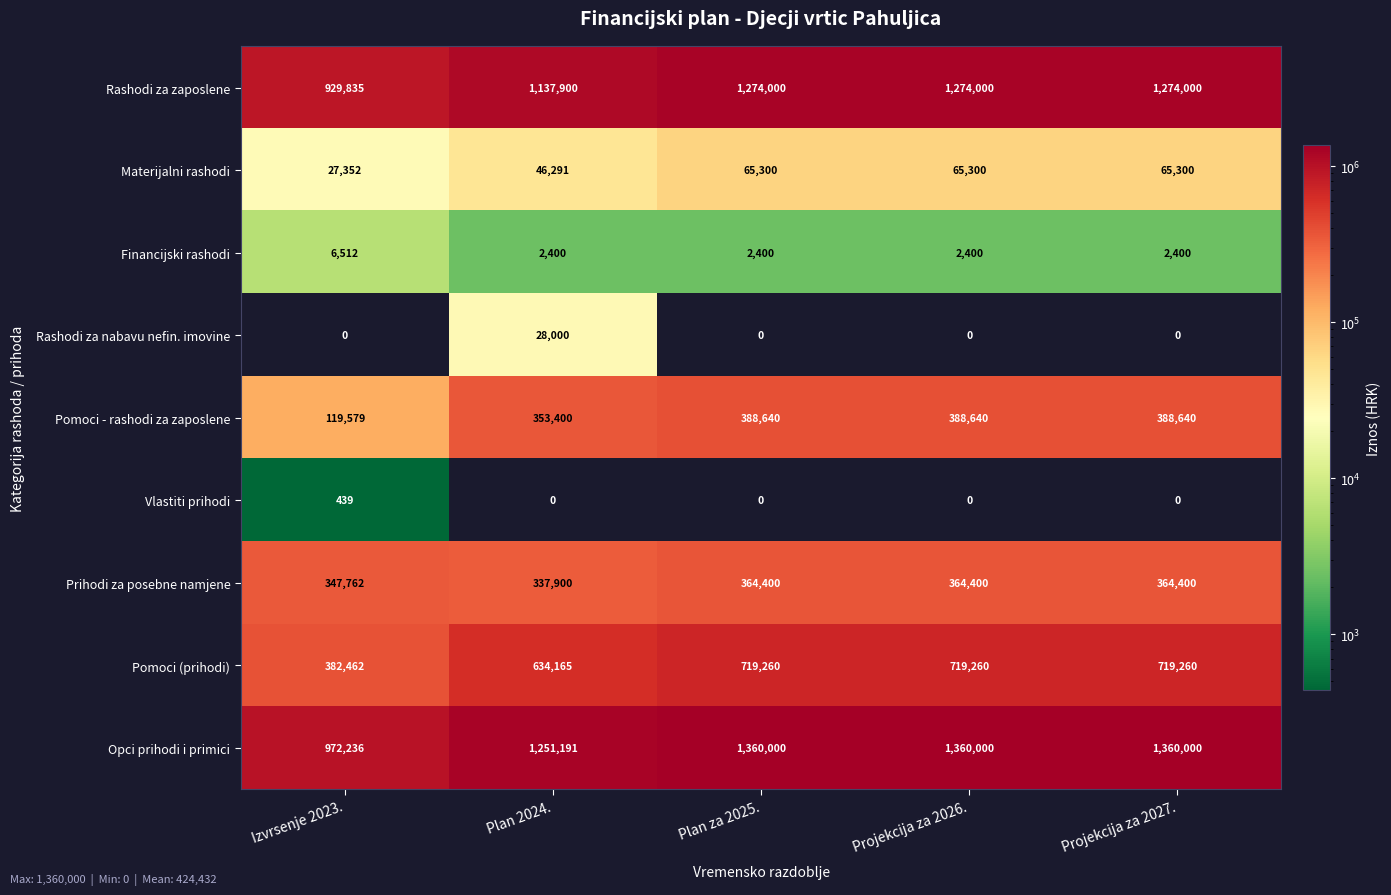

The value of Materijalni rashodi at Izvrsenje 2023. is 27352. True or false?

True